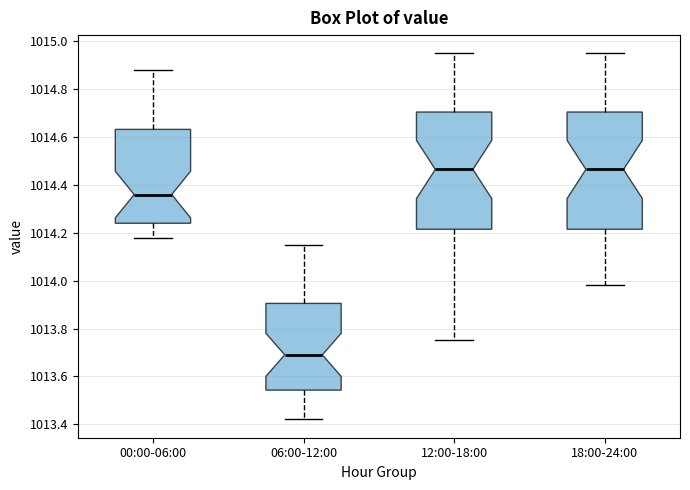

Where does the lower whisker of the box for 12:00-18:00 end on the y-axis? The values are not printed on the chart, so give them approximately, as read against the axis.

1013.76